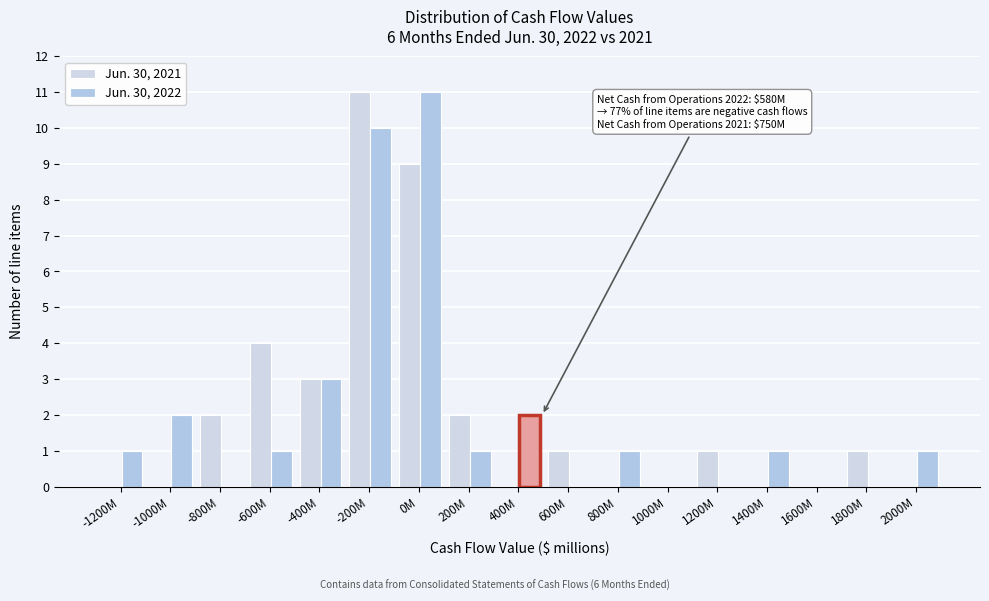

Are the bars horizontal?

No